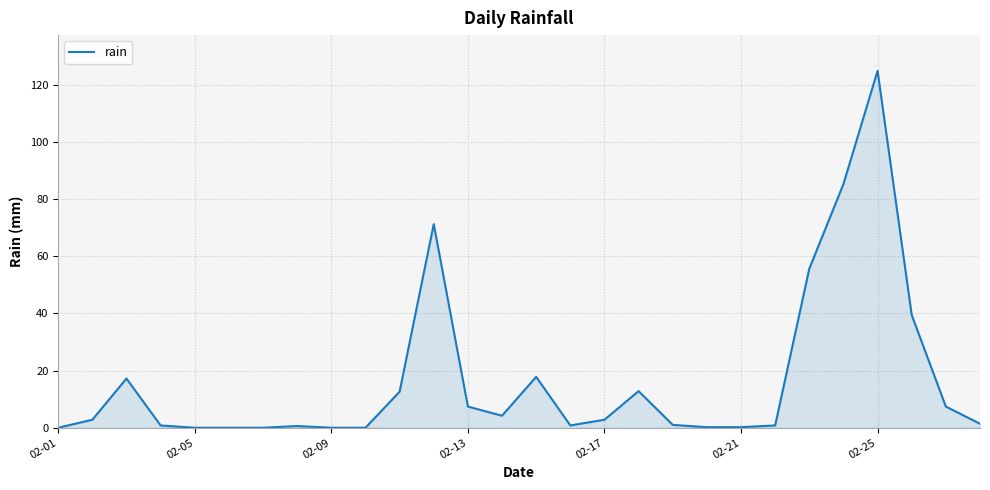

What is the maximum value shown in the chart?

124.8